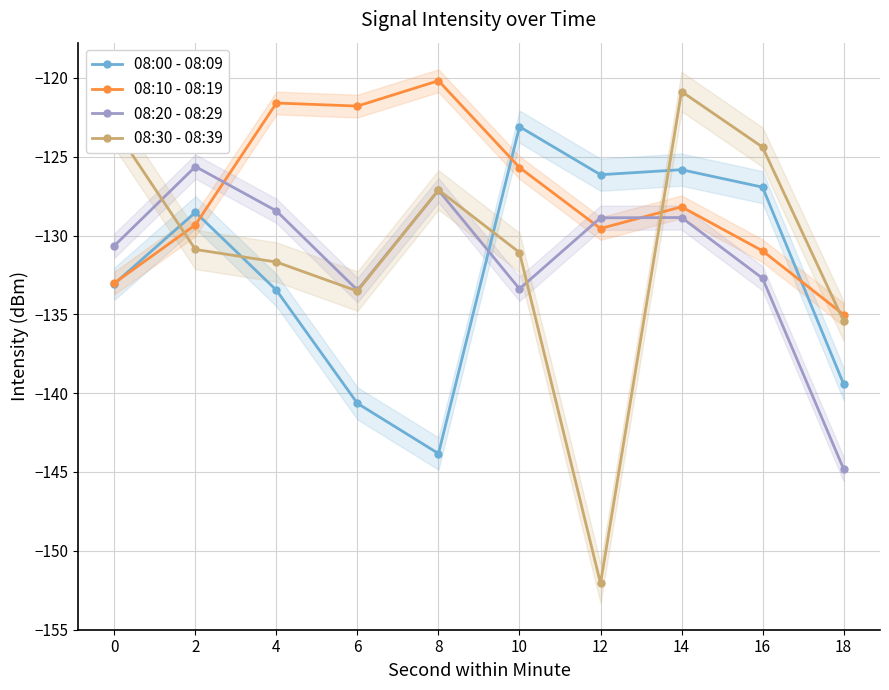

Between 10 and 6, which is larger?

10